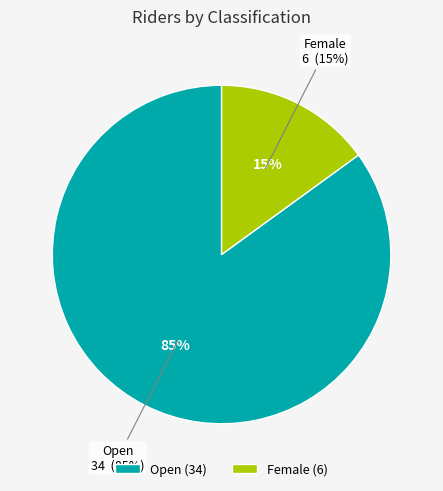

To the nearest percent, what is the average slice percentage?

50%